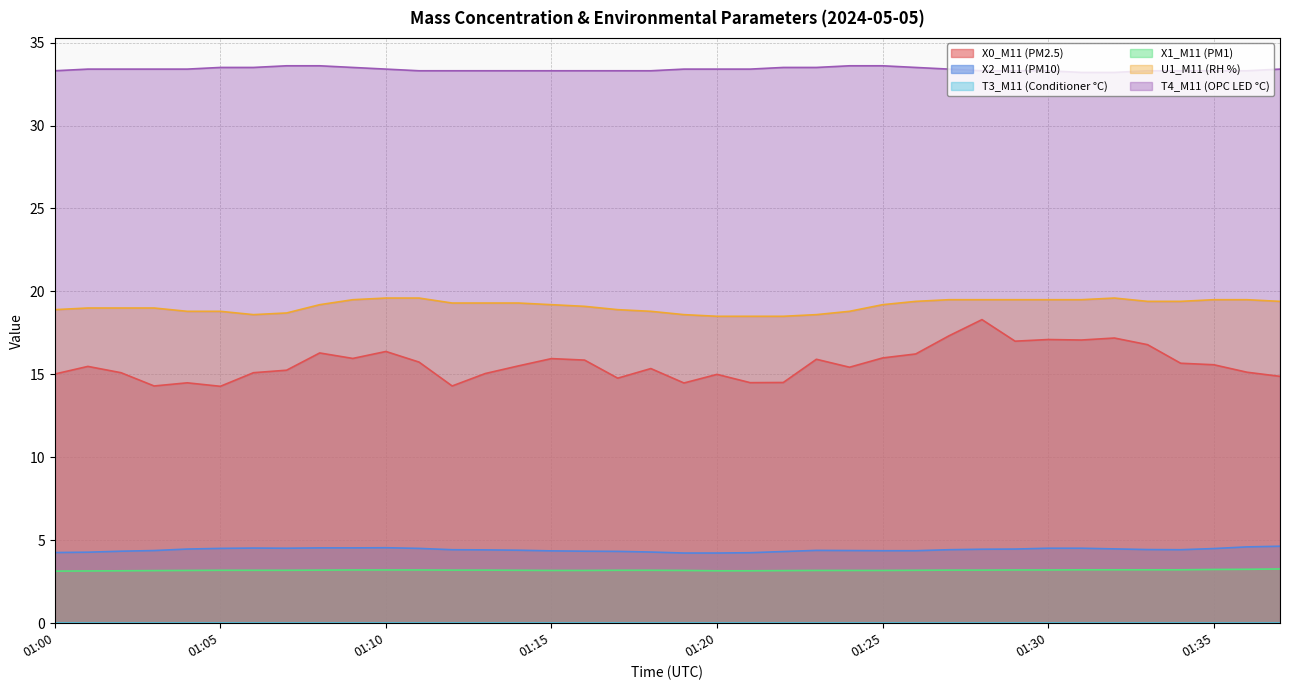

What is the maximum value shown in the chart?

33.6